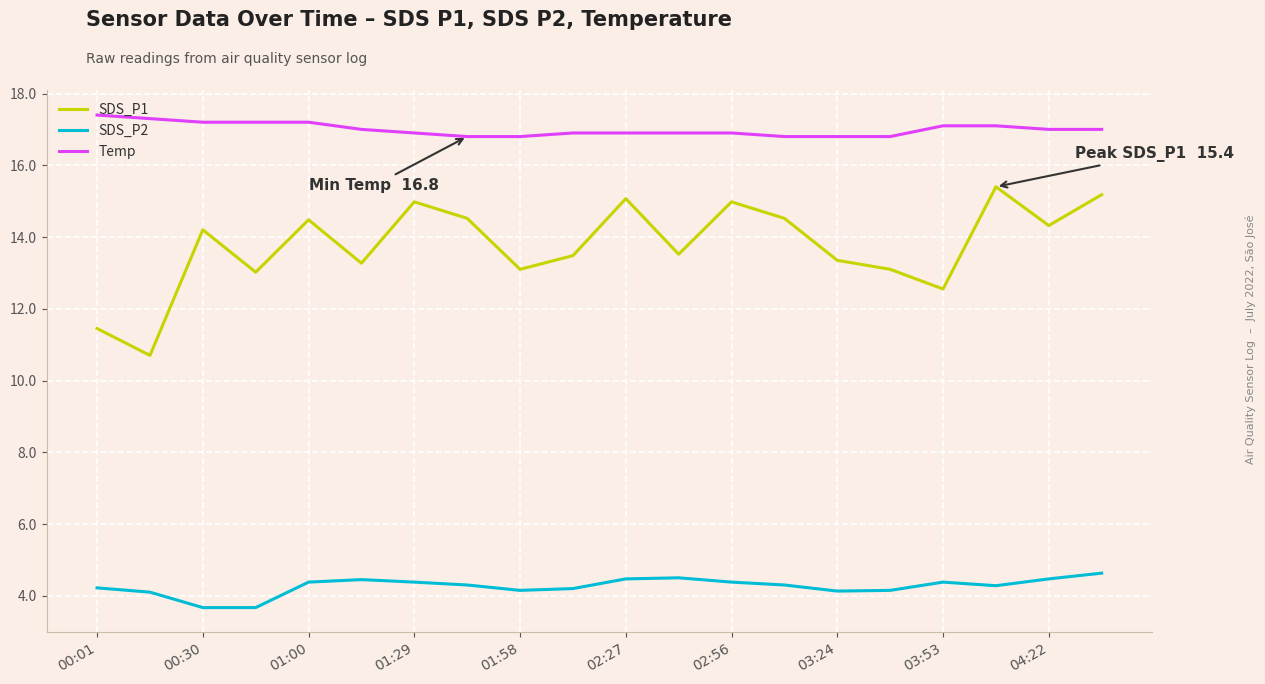

Which series has the largest range (max minus min)?

SDS_P1